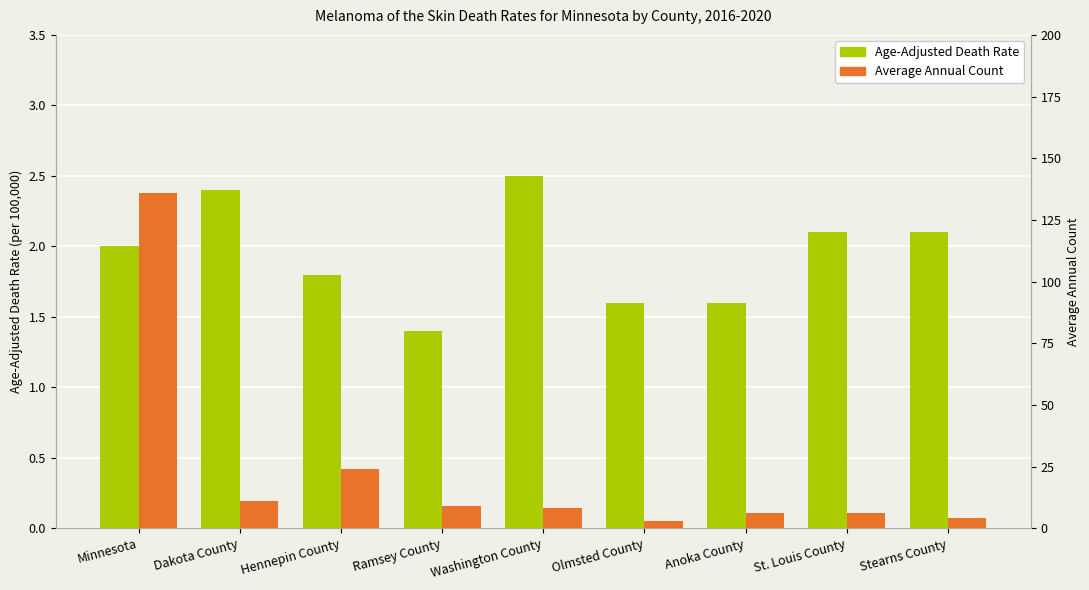

At which label does Average Annual Count reach its peak?

Minnesota